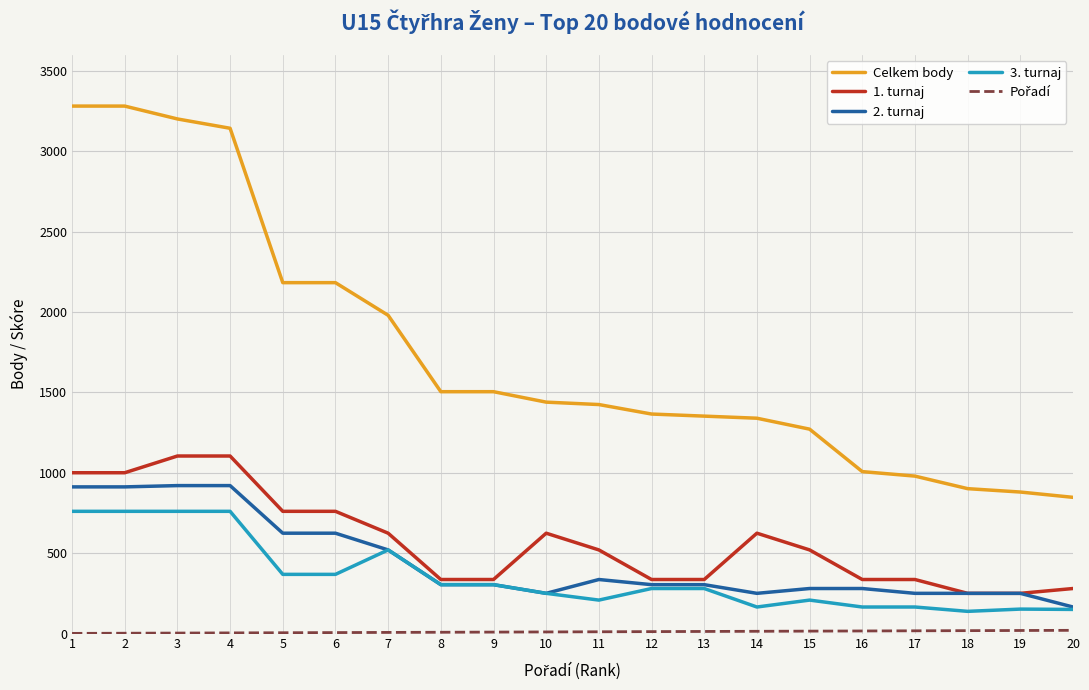

Which series has the largest range (max minus min)?

Celkem body